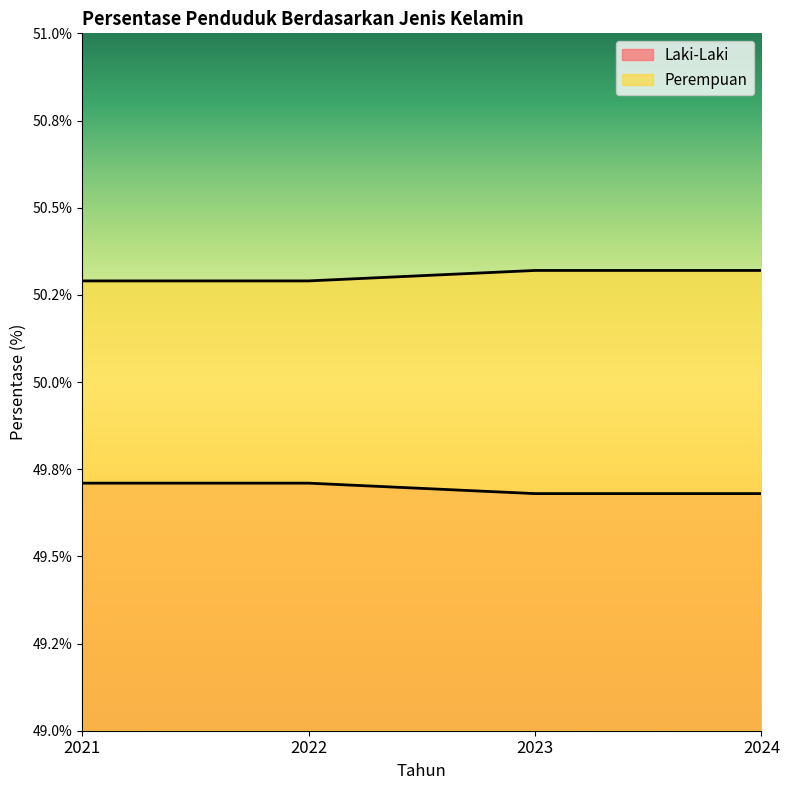

At which label does Perempuan reach its minimum?

2021